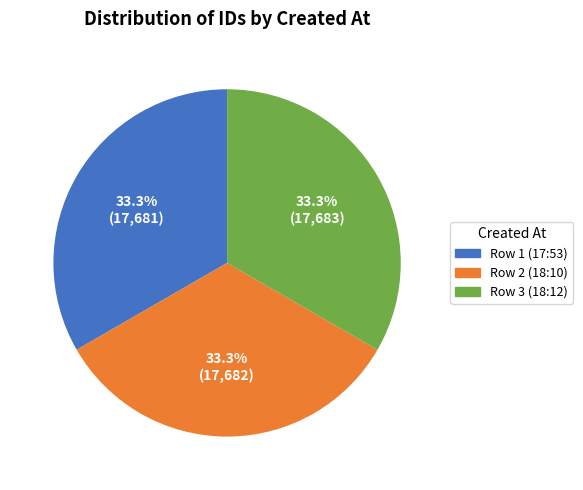

What is the total percentage of Row 3 (18:12) and Row 1 (17:53)?

66.7%